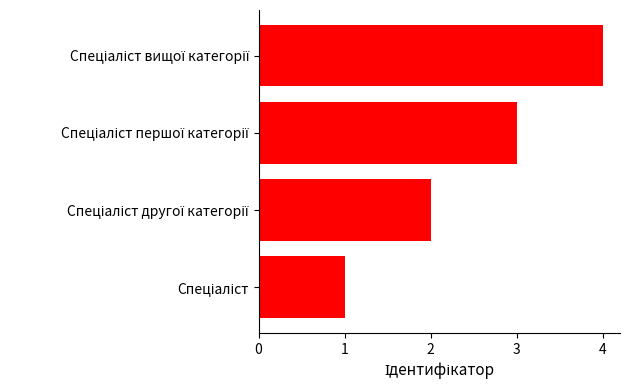

How many bars are there in total?

4